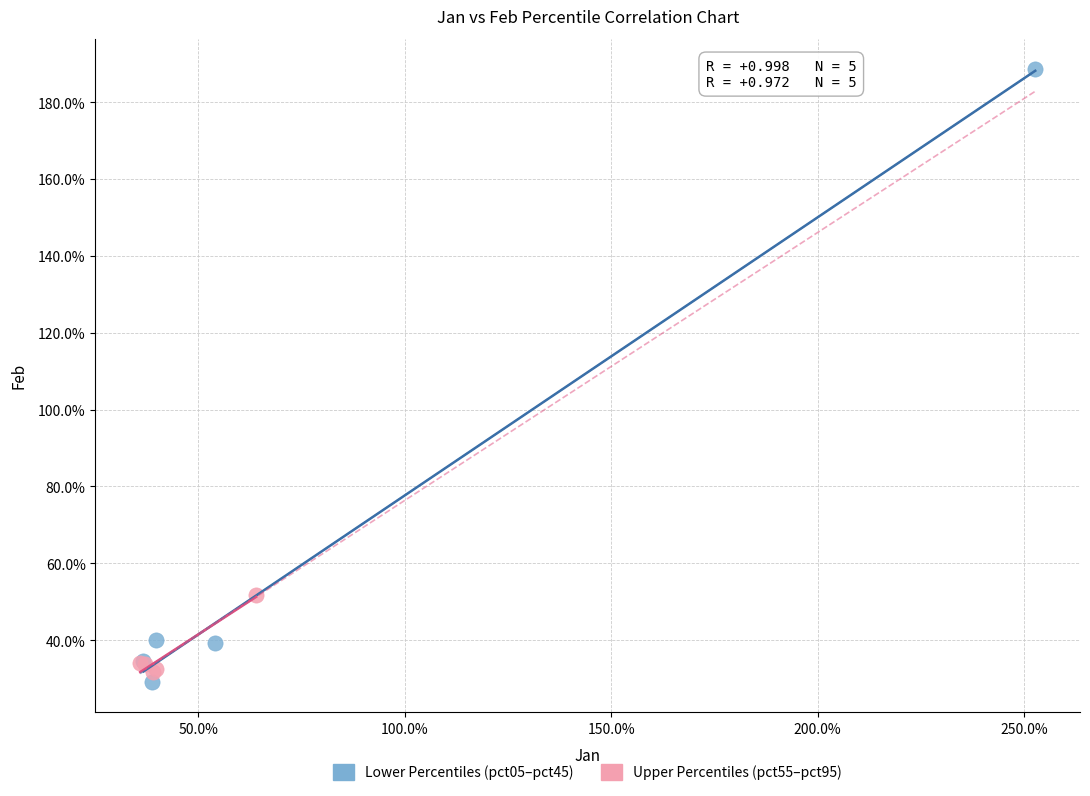

What are all the series names shown in the legend?

Lower Percentiles (pct05–pct45), Upper Percentiles (pct55–pct95)